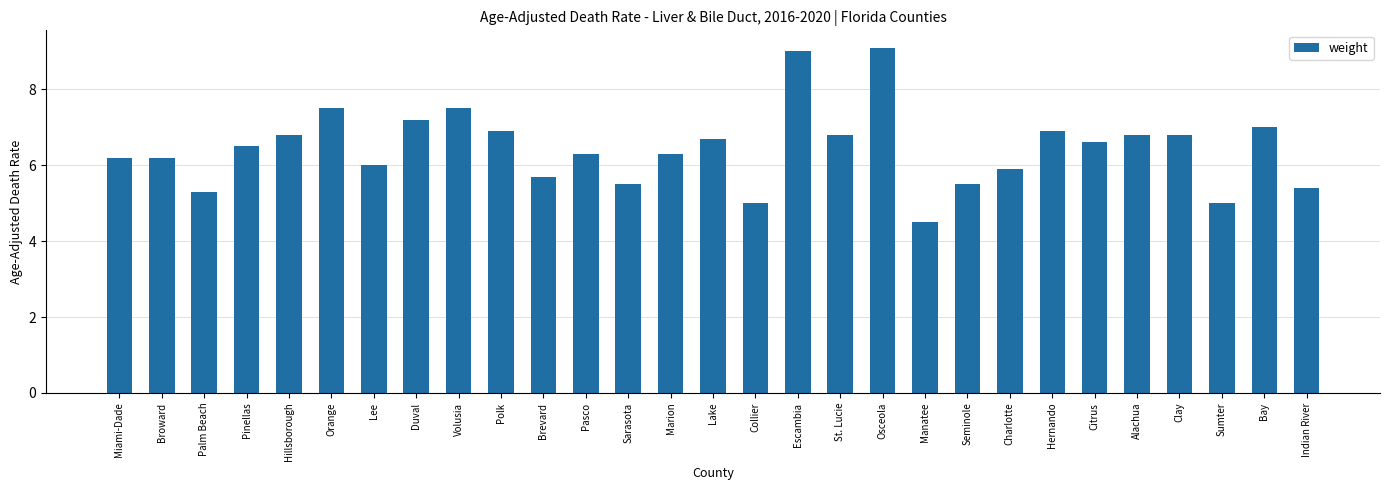

What is the label of the 7th bar from the left?

Lee